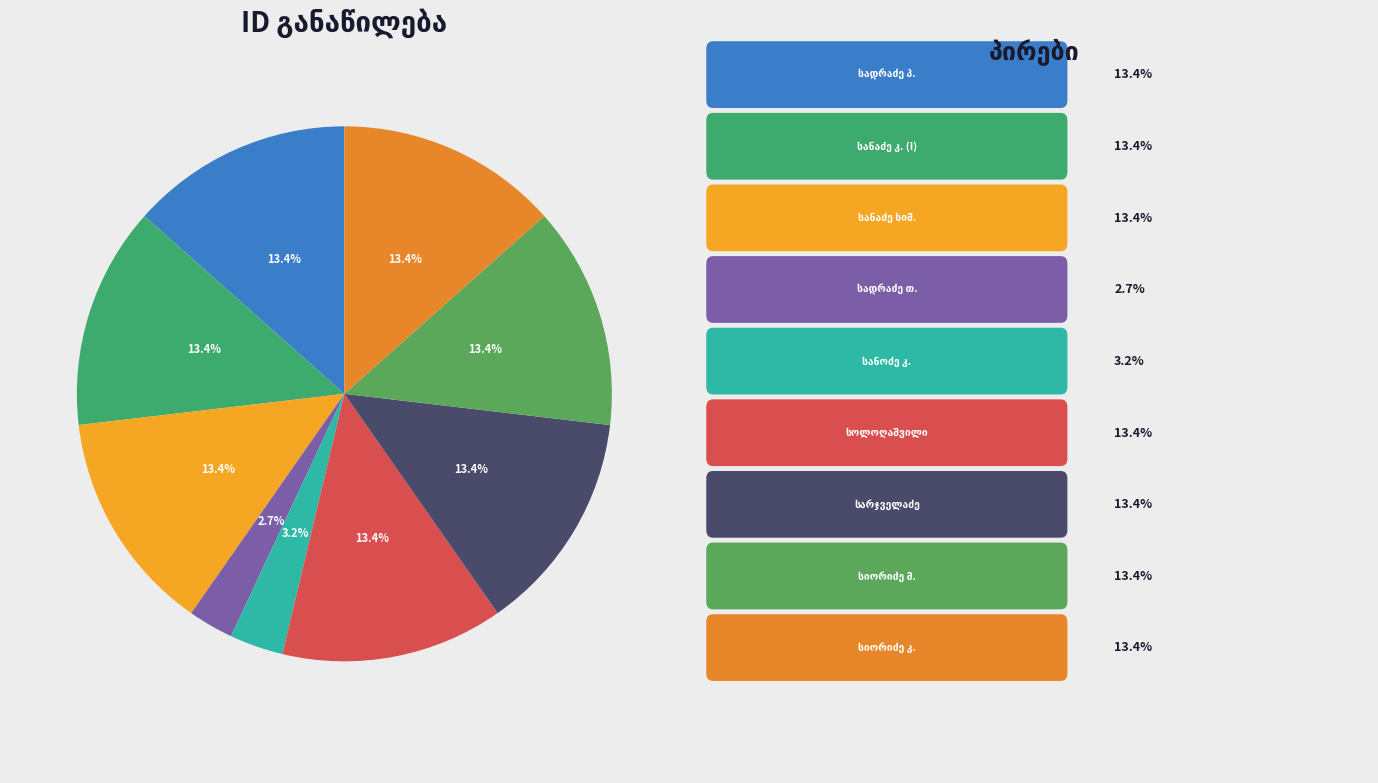

Count the number of slices in the pie.

9